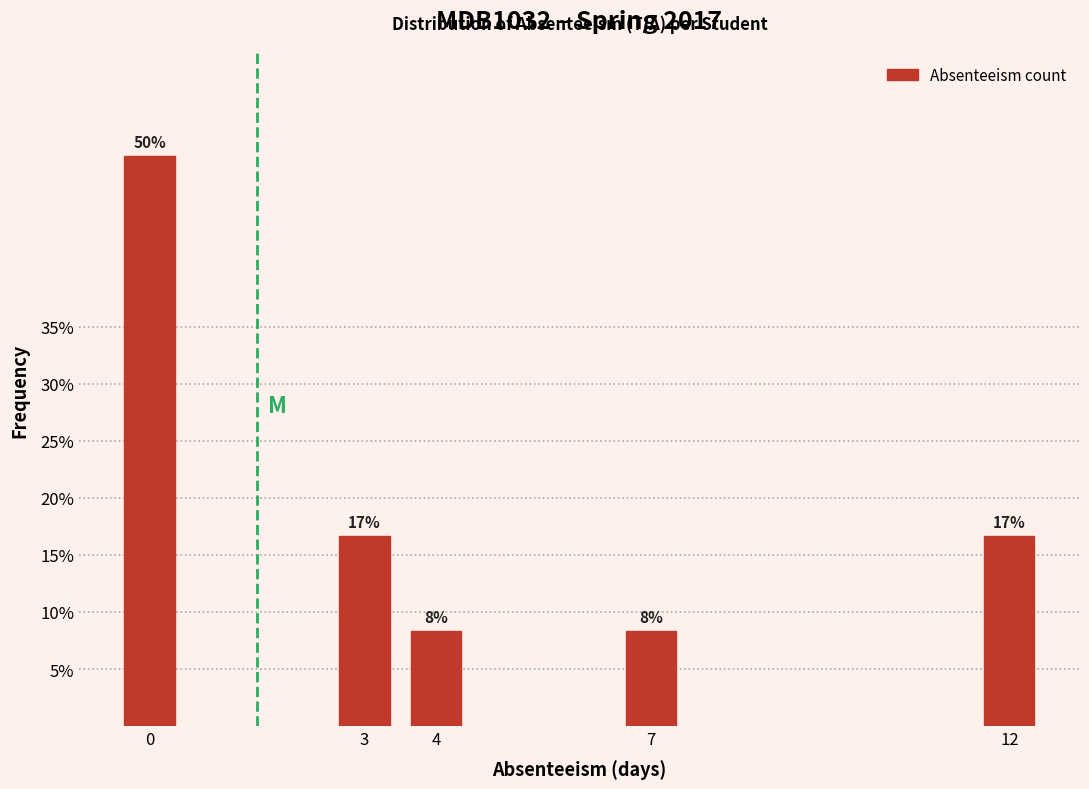

How many bars are there in total?

5